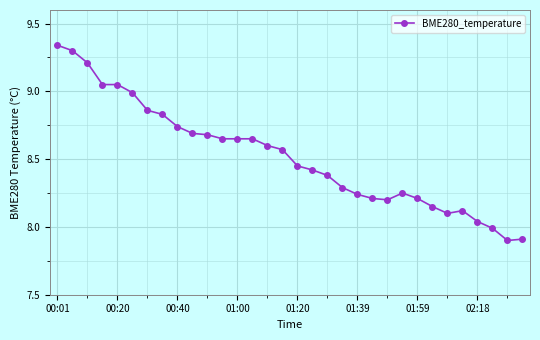

True or false: the data has more than 1 interior local peaks.

True